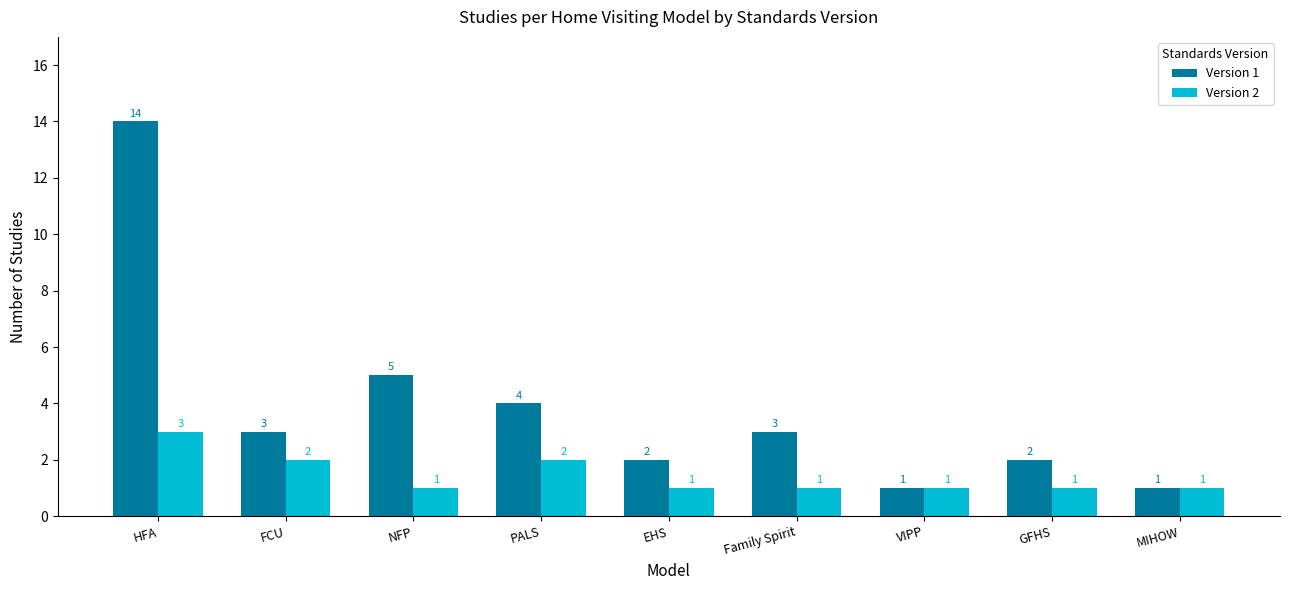

At which category is the sum across all series the highest?

HFA